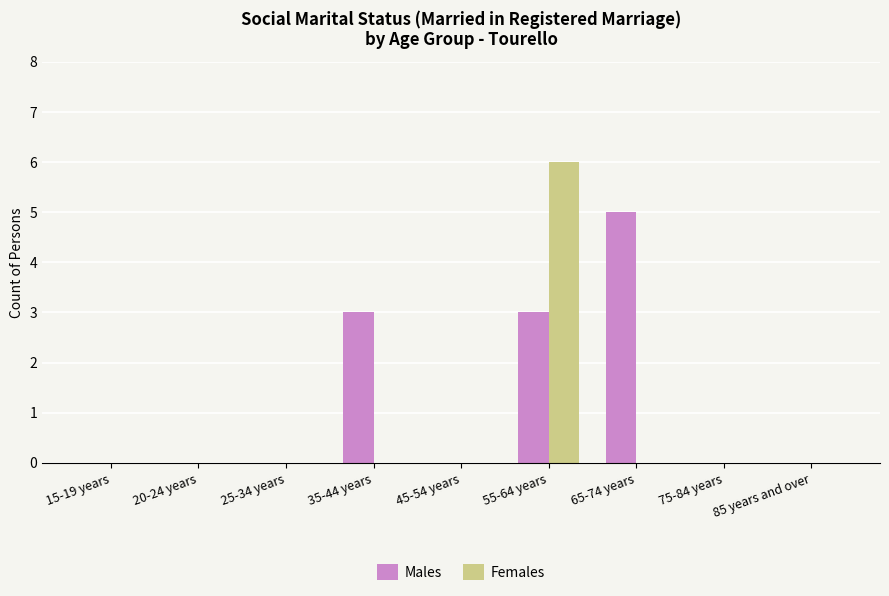

Which series has the largest total across all categories?

Males